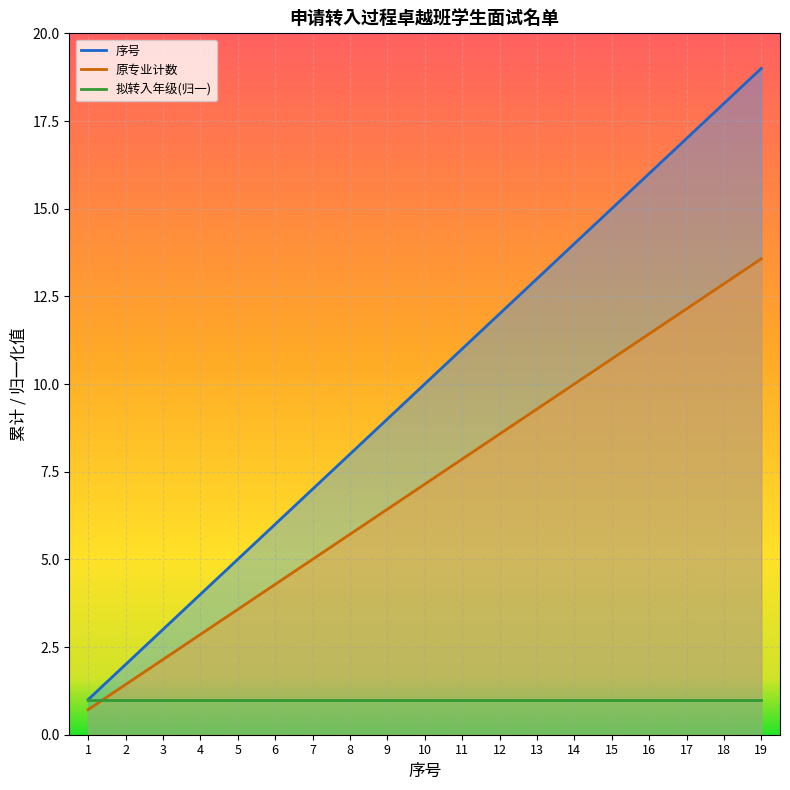

True or false: 拟转入年级 has a value of 22 at 7.

False